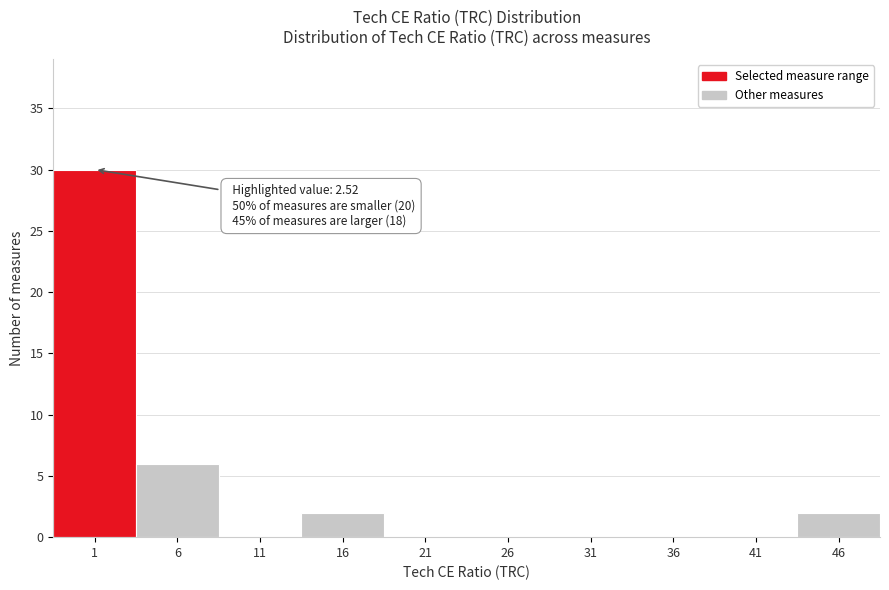

Reading left to right, transcribe all the data shown in this chart.

1=30	6=6	11=0	16=2	21=0	26=0	31=0	36=0	41=0	46=2